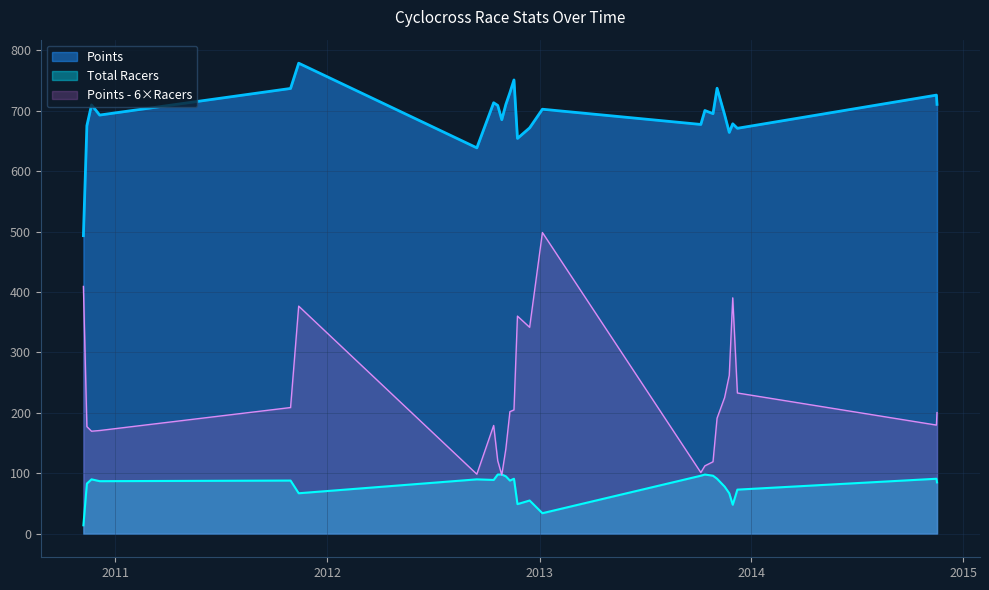

At 2013-01-6, list the series in order from largest to smallest.

Points, Total Racers